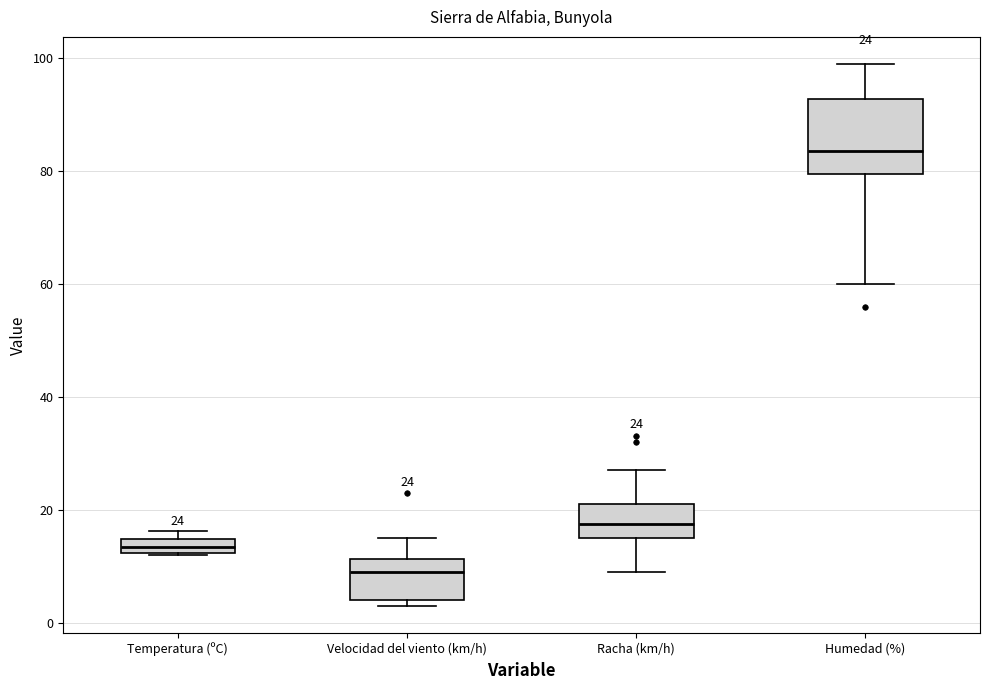

Which box is the tallest, from its lower edge to its upper edge?

Humedad (%)